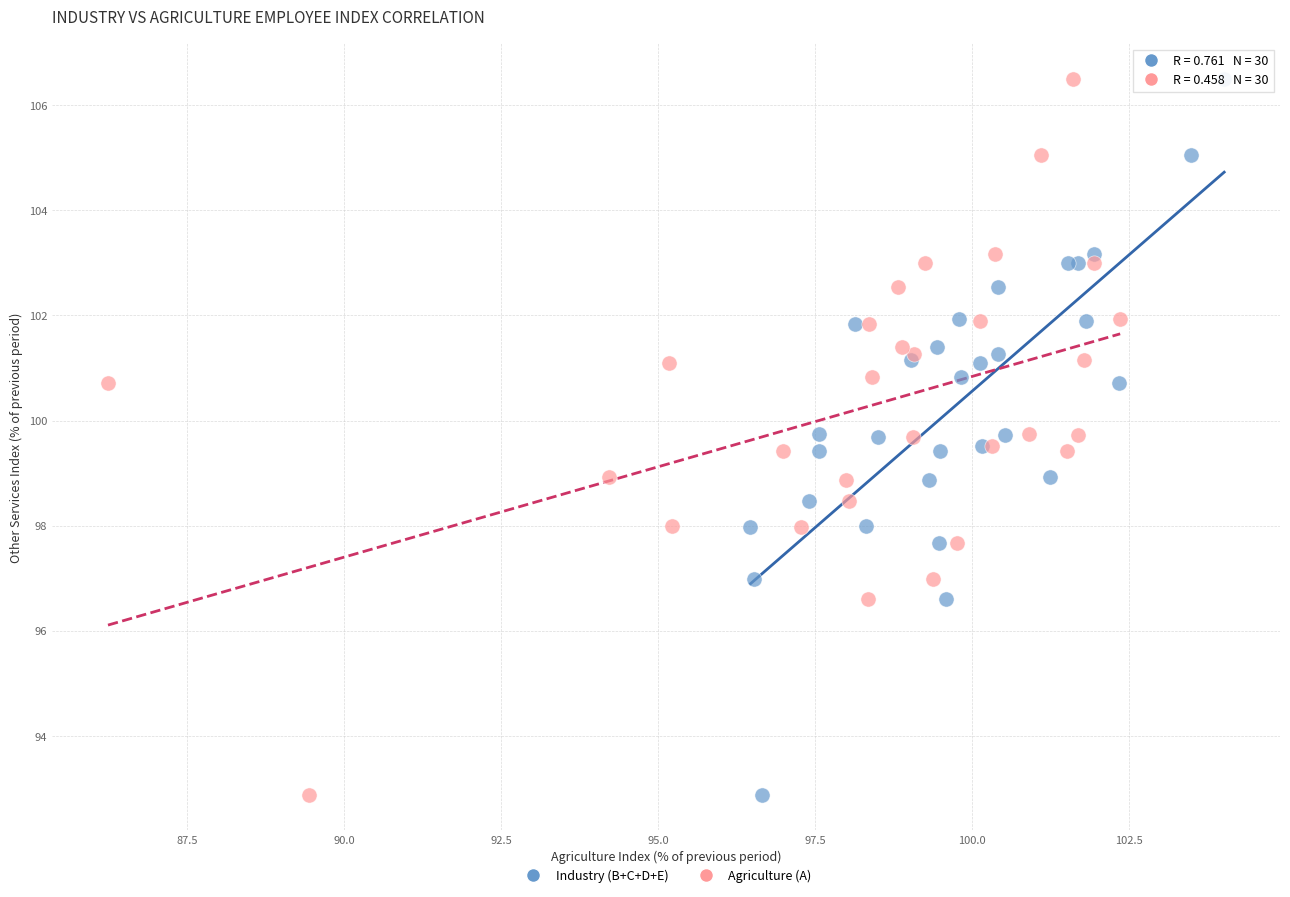

What are all the series names shown in the legend?

Industry (B+C+D+E), Agriculture (A)